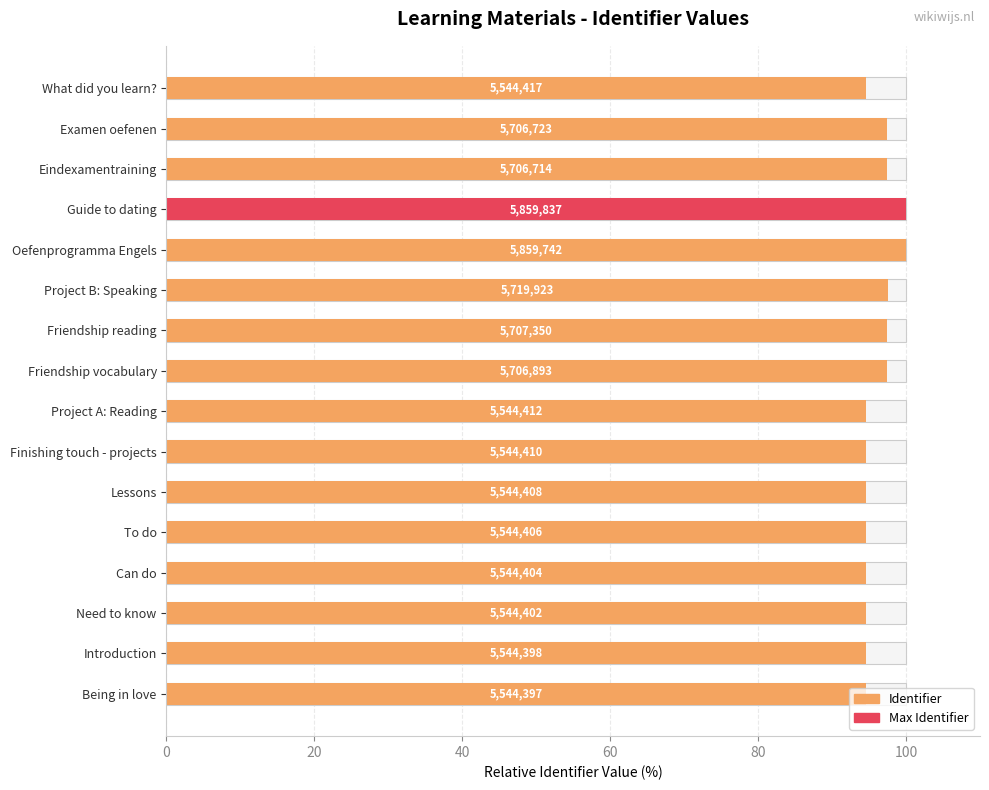

True or false: the data shows 47.7 at Examen oefenen.

False